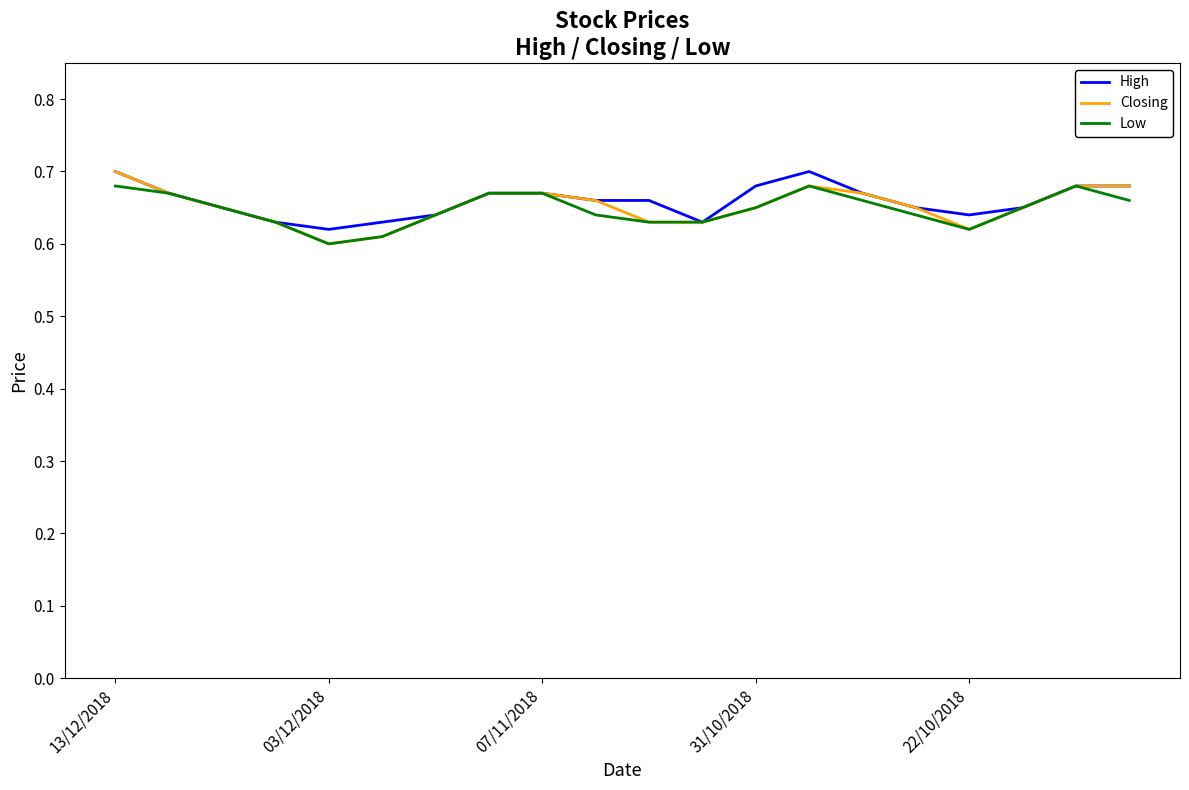

What are all the series names shown in the legend?

High, Closing, Low